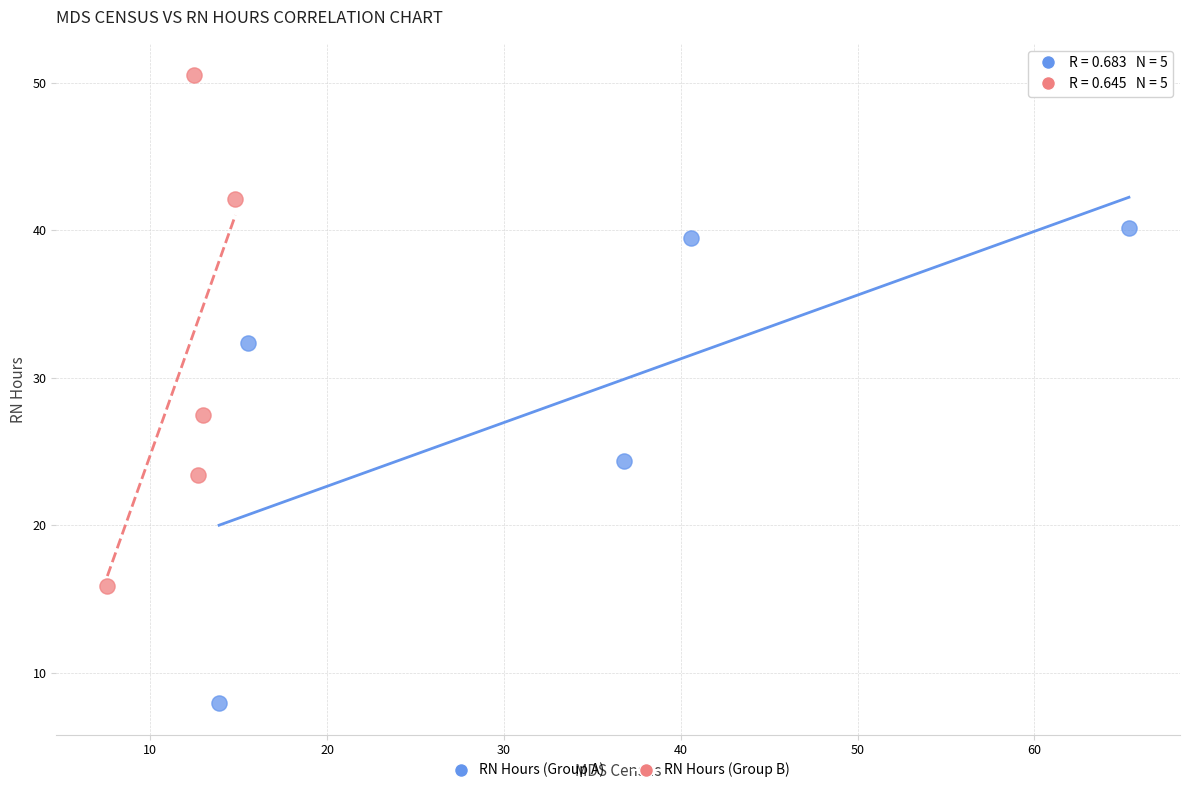

Which series has the widest spread of Y values?

RN Hours (Group B)